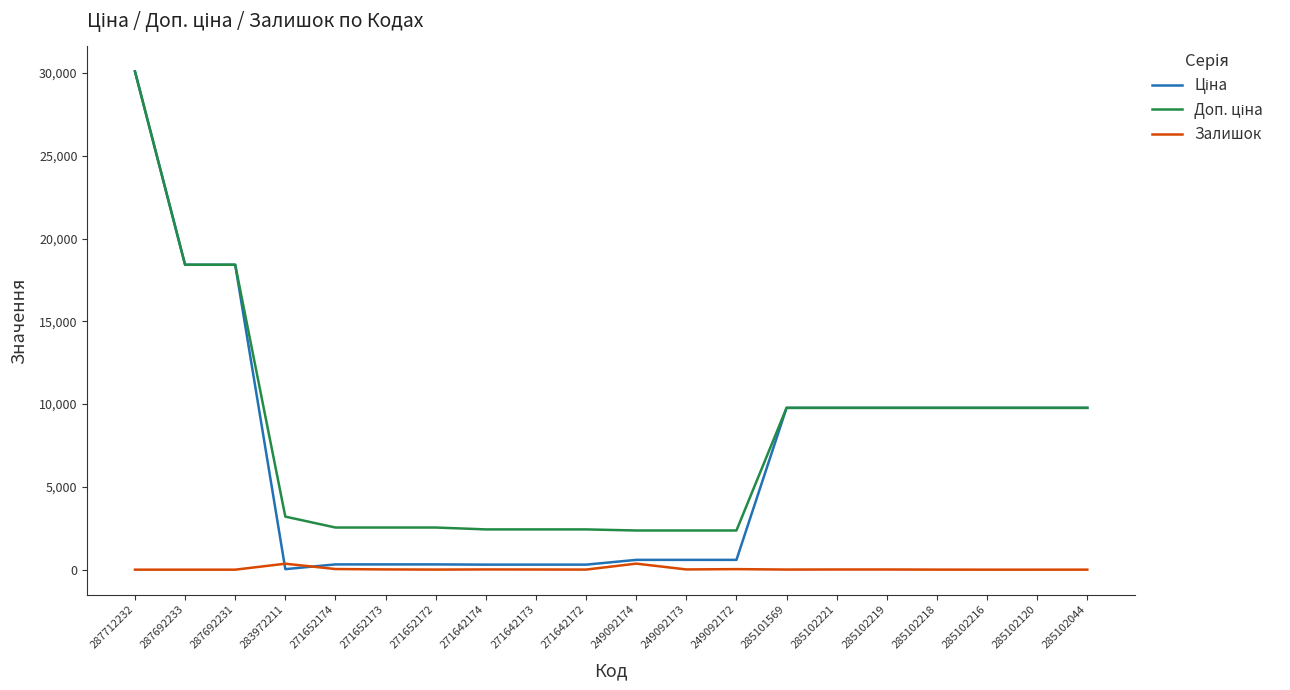

What is the difference between the highest and lowest values at 287692233?

18420.9